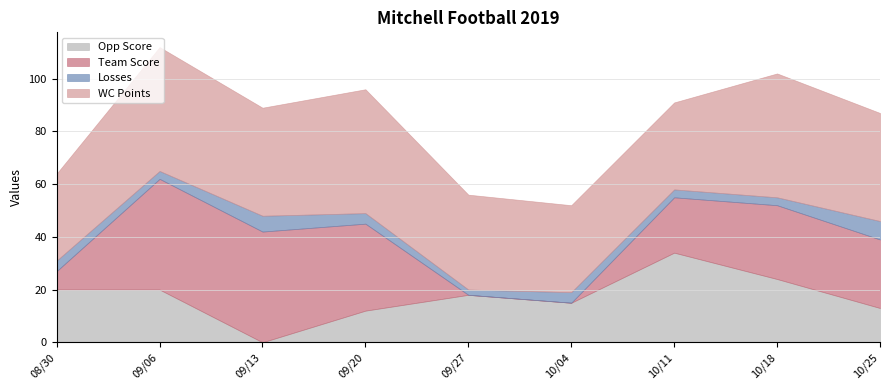

Where is the first local minimum for Opp Score?

09/13